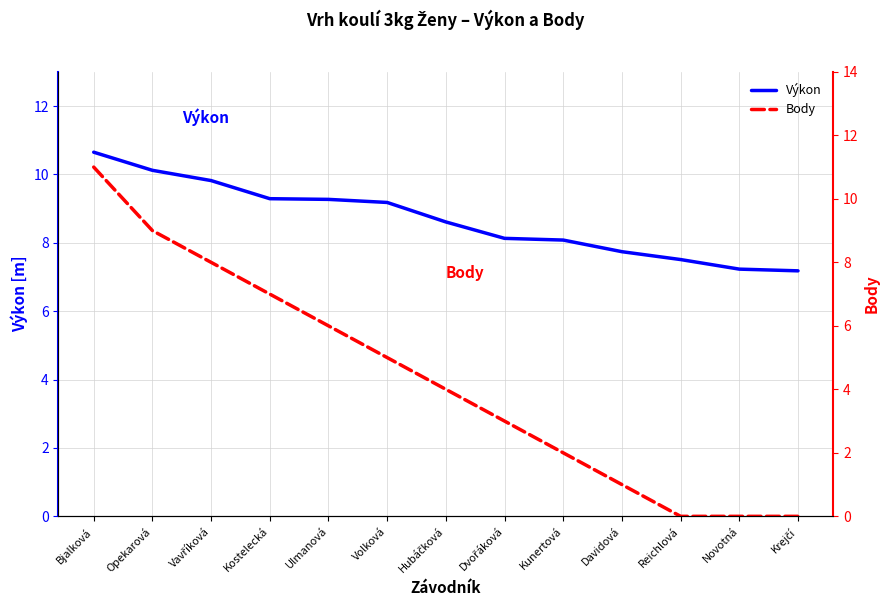

What is the approximate value of Výkon at Bjalková?

10.7